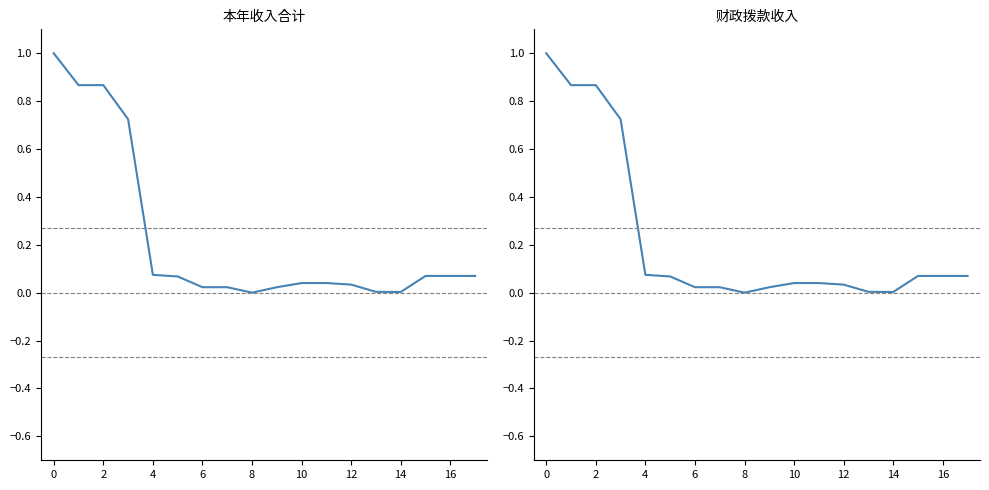

Which series has the largest total across all categories?

本年收入合计